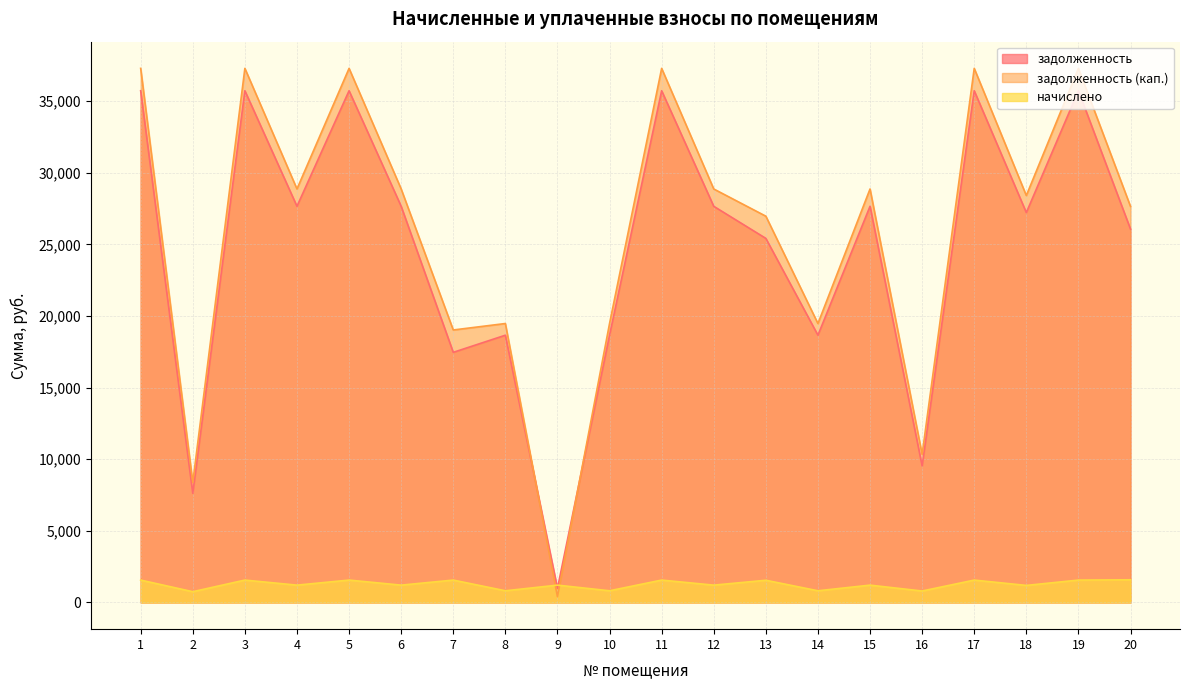

How many values in the задолженность series are below 27663?

10